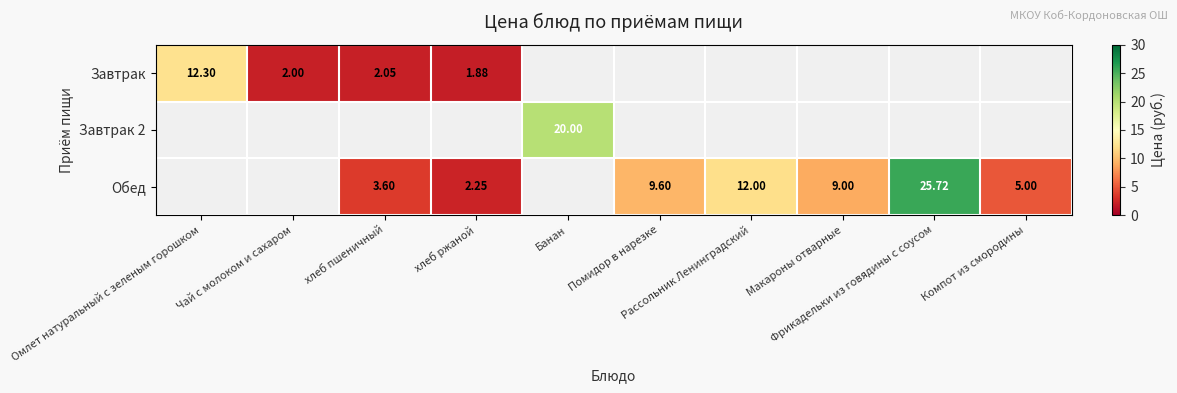

Which series has the largest total across all categories?

Обед